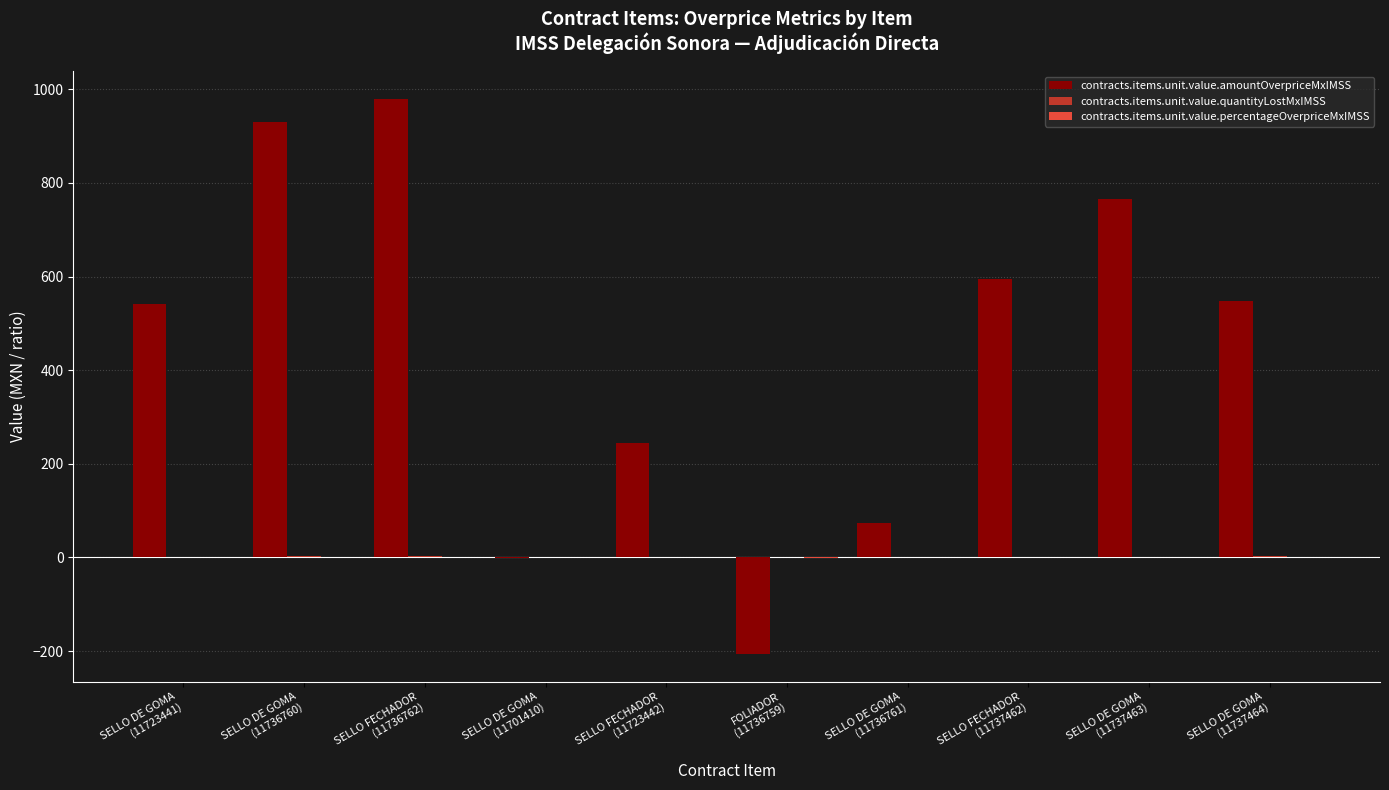

What is the highest value of the contracts.items.unit.value.amountOverpriceMxIMSS series?

979.5